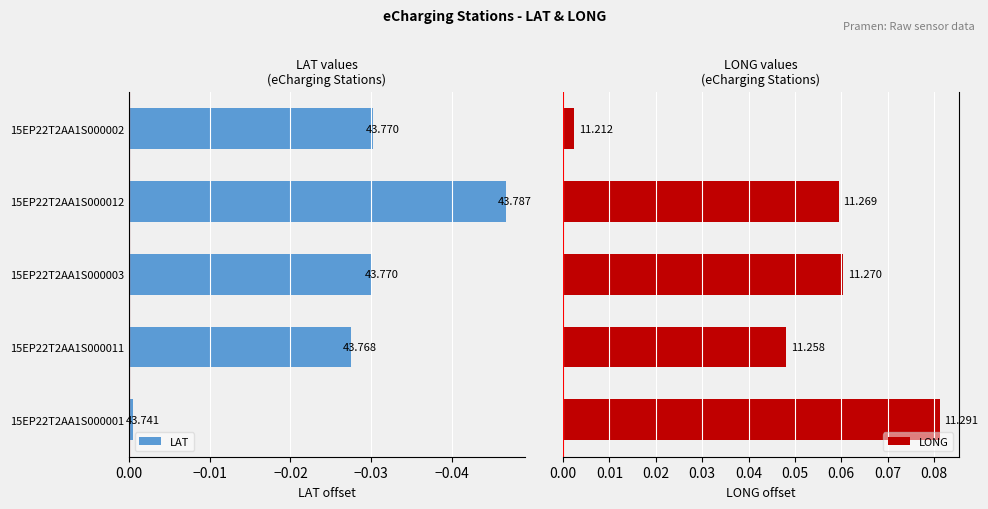

Which series has the largest range (max minus min)?

LONG